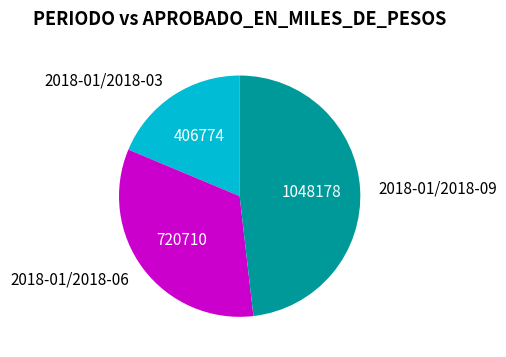

Approximately how many times larger is the value at 2018-01/2018-03 compared to 2018-01/2018-09?

0.4